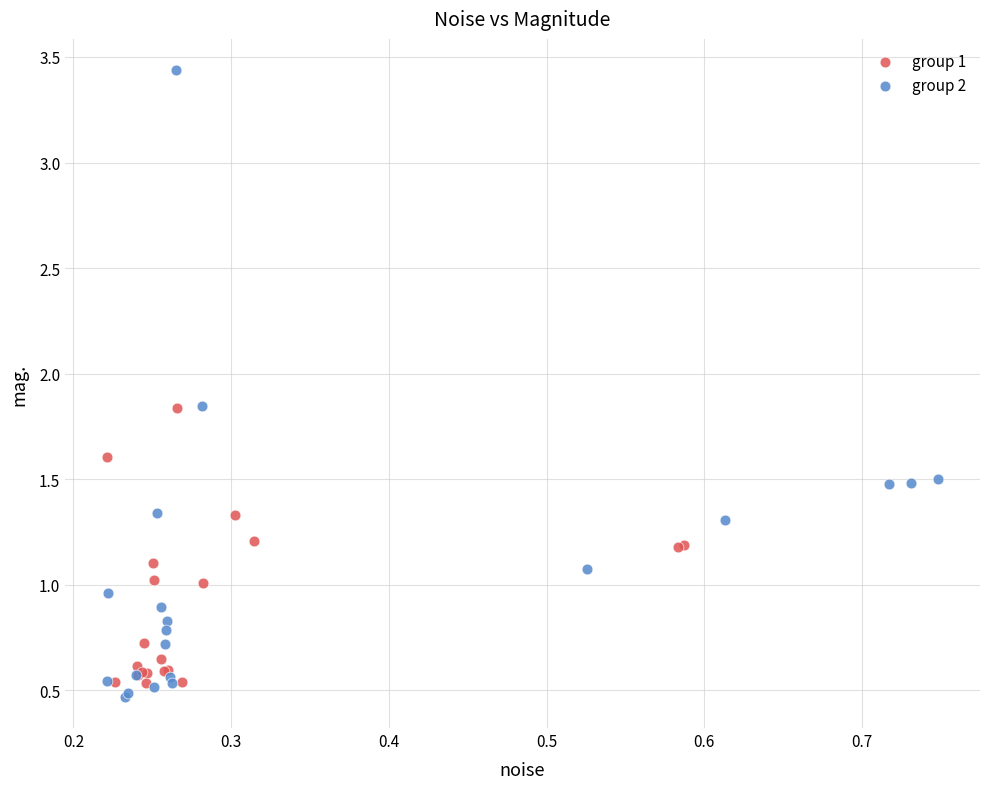

Which series reaches the maximum Y coordinate?

group 2